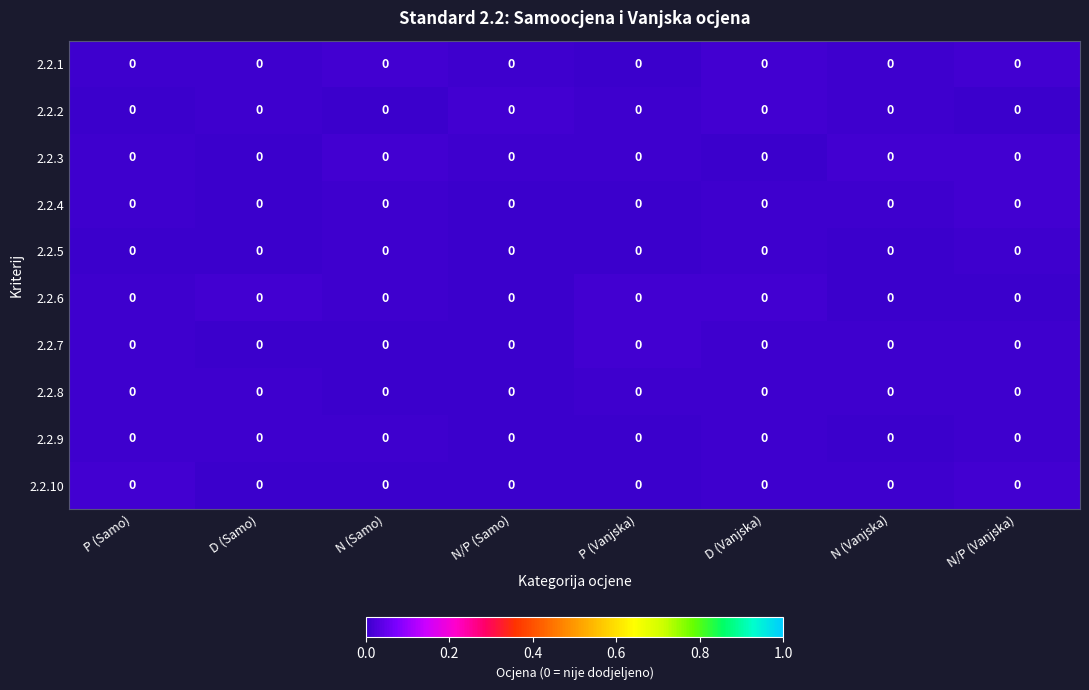

At N (Vanjska), list the series in order from smallest to largest.

2.2.9, 2.2.5, 2.2.6, 2.2.2, 2.2.10, 2.2.8, 2.2.7, 2.2.4, 2.2.1, 2.2.3